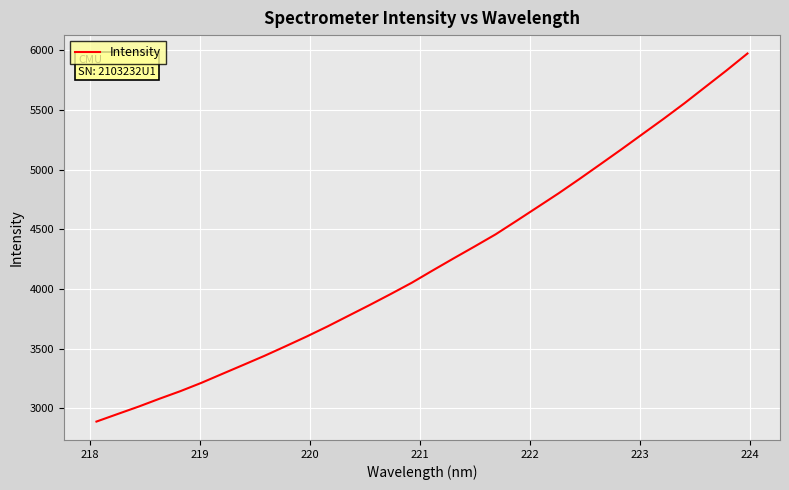

What is the minimum value shown in the chart?

2889.1